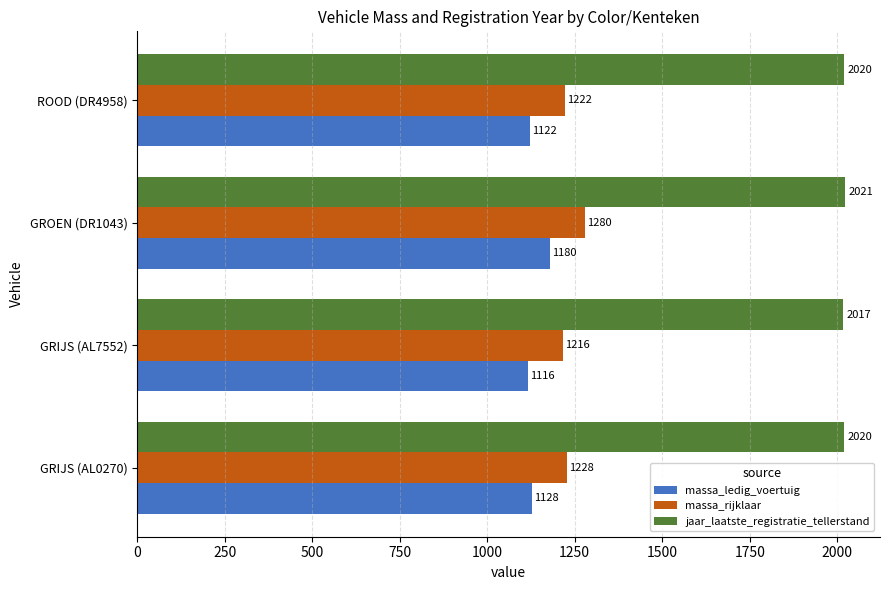

List the series in order of their peak value, lowest first.

massa_ledig_voertuig, massa_rijklaar, jaar_laatste_registratie_tellerstand